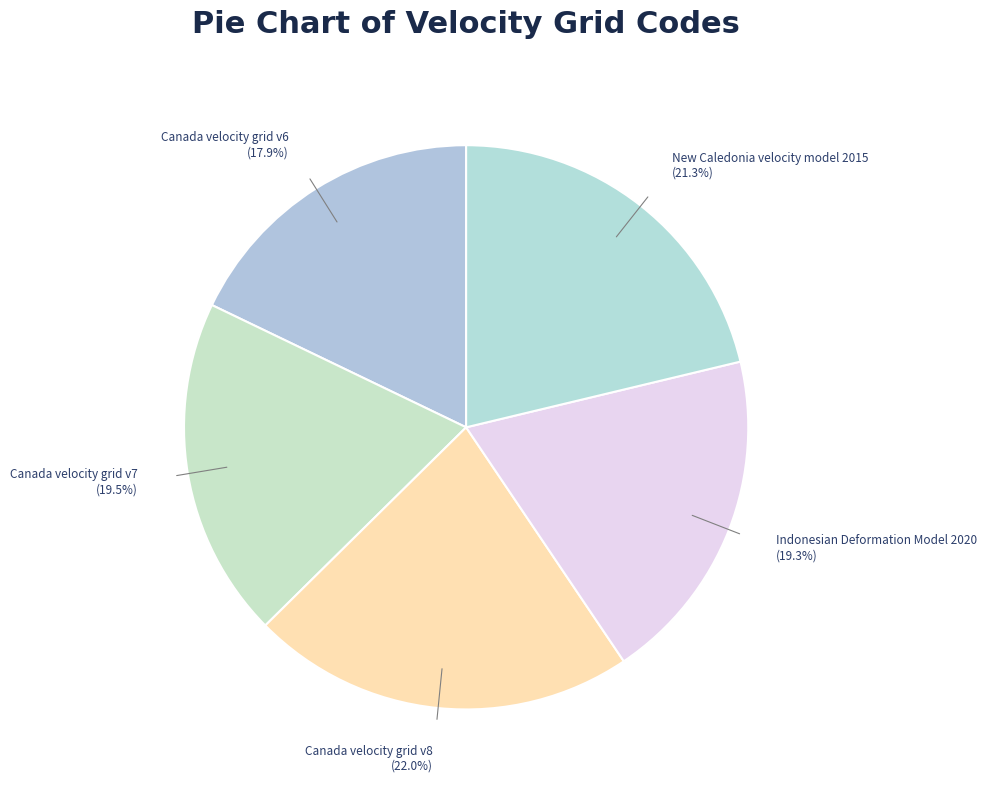

Is it true that Indonesian Deformation Model 2020 is 11% of the pie?

False